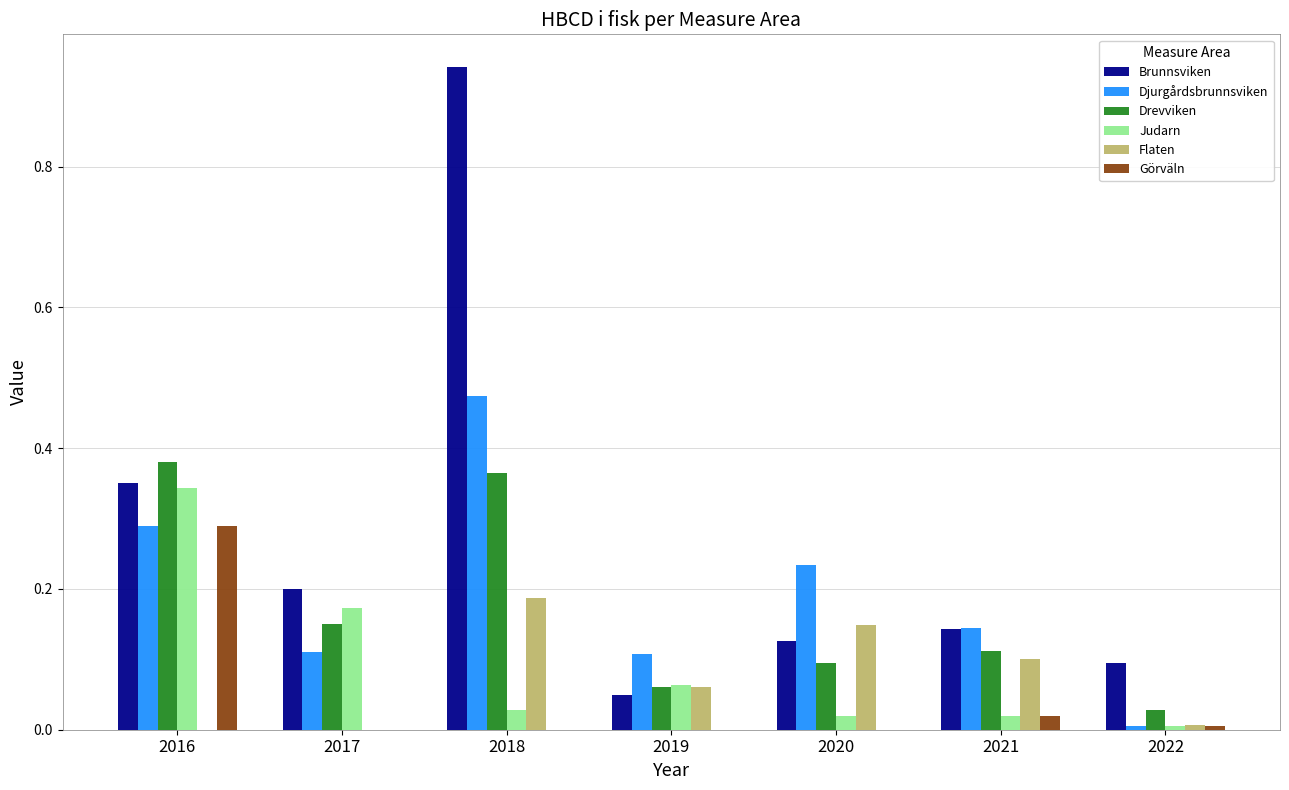

What is the sum of all Drevviken values?

1.2